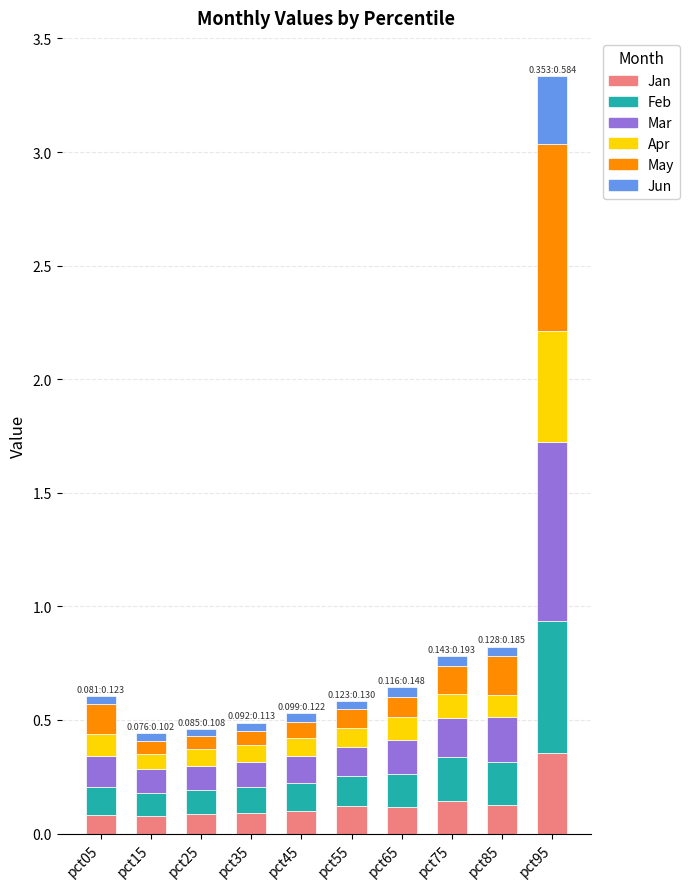

The Jan series shows 0.1 at pct15. True or false?

True